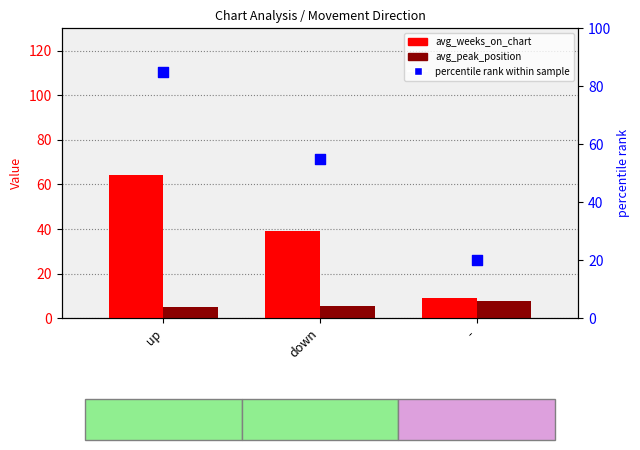

At how many categories does at least one series exceed 37?

2